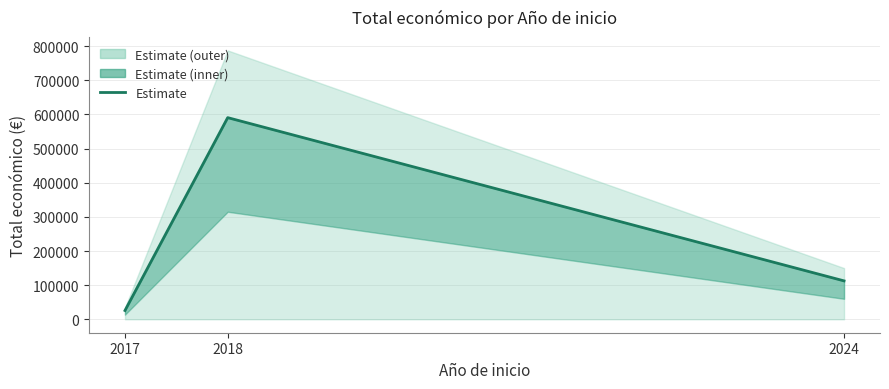

What is the value of the 1st point from the left?

25647.8